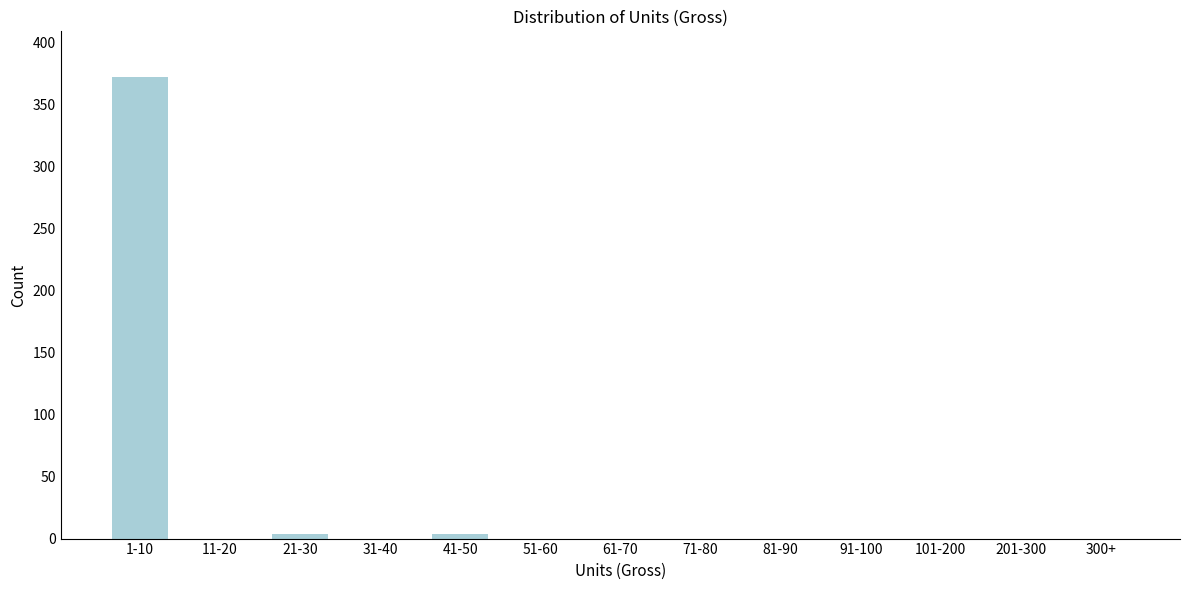

Reading left to right, transcribe all the data shown in this chart.

1-10=372	11-20=0	21-30=4	31-40=0	41-50=4	51-60=0	61-70=0	71-80=0	81-90=0	91-100=0	101-200=0	201-300=0	300+=0